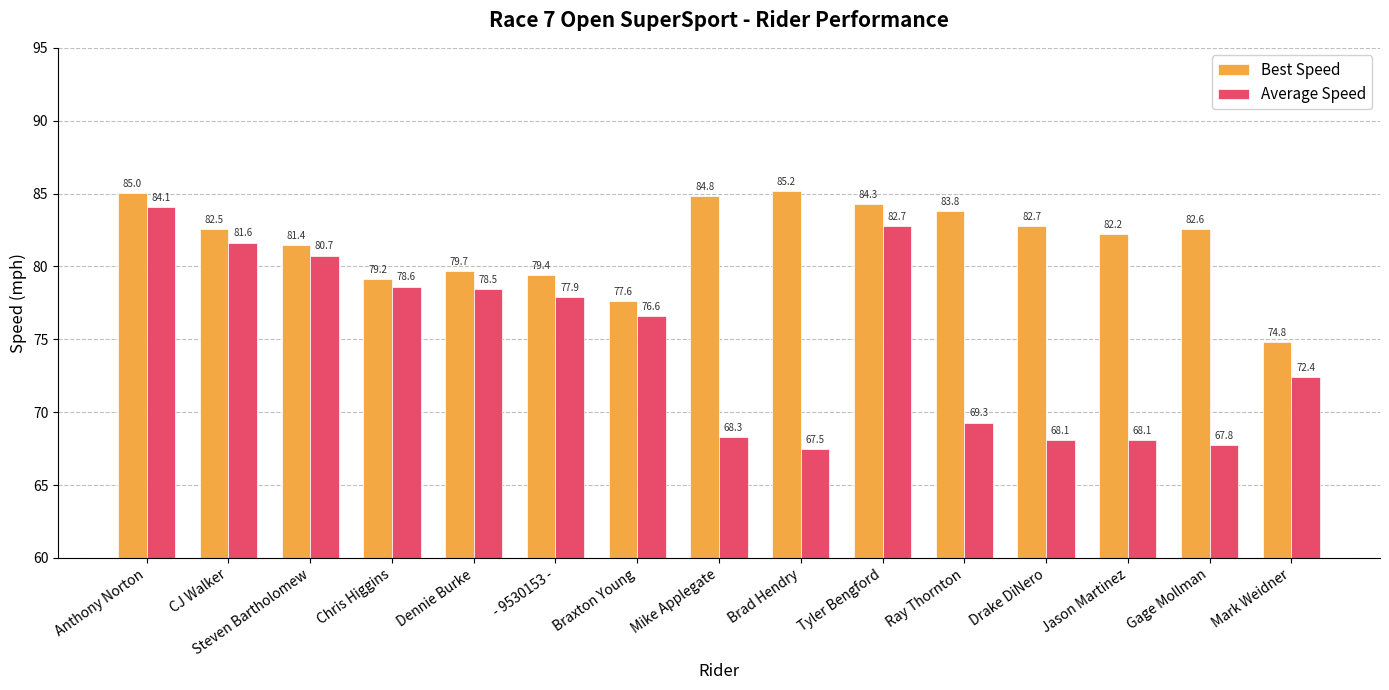

List the labels in order of Best Speed value, smallest first.

Mark Weidner, Braxton Young, Chris Higgins, - 9530153 -, Dennie Burke, Steven Bartholomew, Jason Martinez, CJ Walker, Gage Mollman, Drake DiNero, Ray Thornton, Tyler Bengford, Mike Applegate, Anthony Norton, Brad Hendry